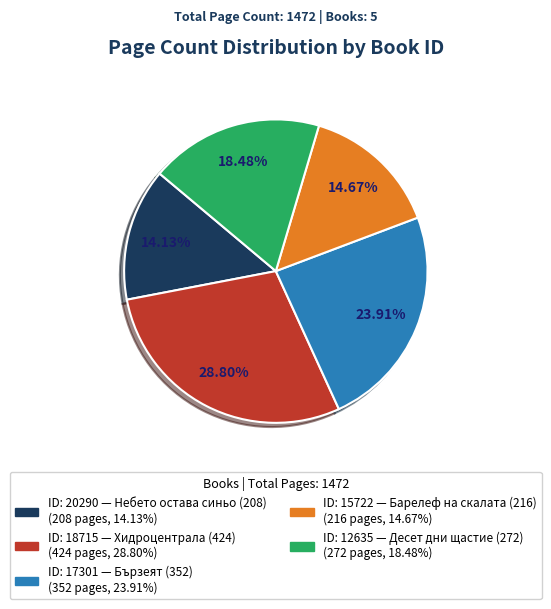

Is there any slice that represents more than half of the pie?

No